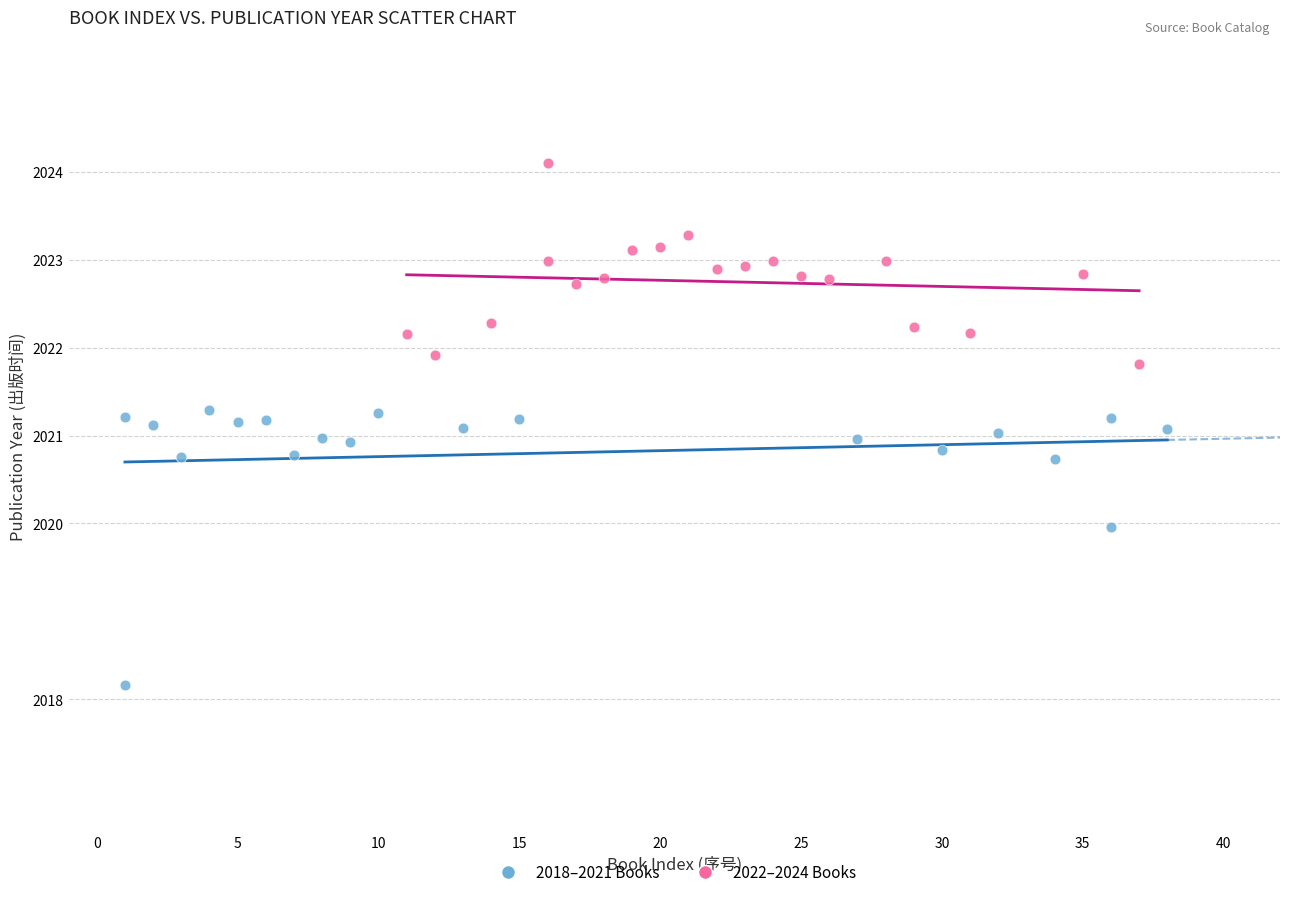

Which series has the largest Y range (max minus min)?

2018–2021 Books